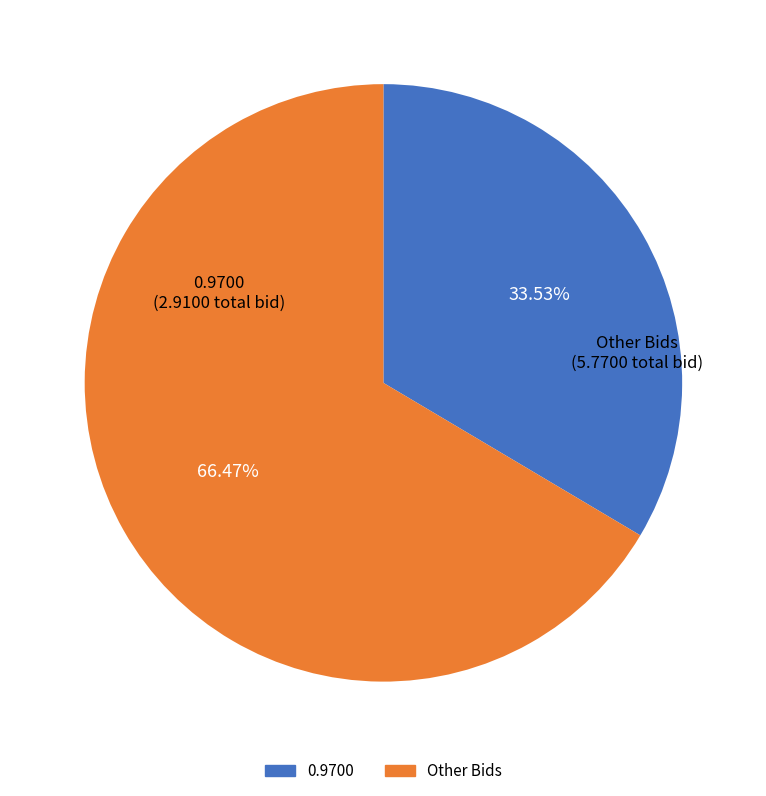

Does any single category account for the majority?

Yes